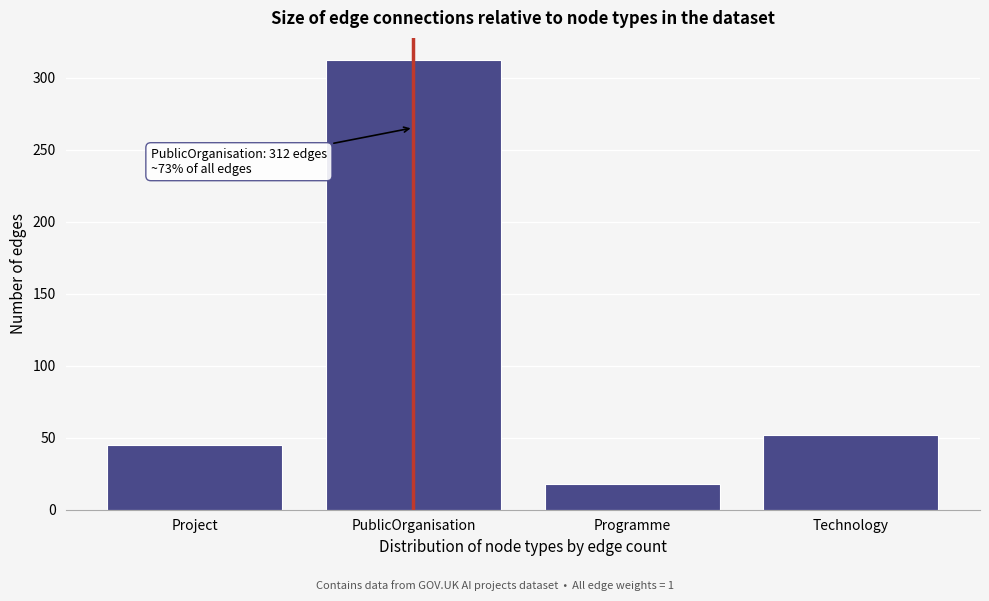

Reading right to left, extract all data points from this chart.

Technology=52	Programme=18	PublicOrganisation=312	Project=45